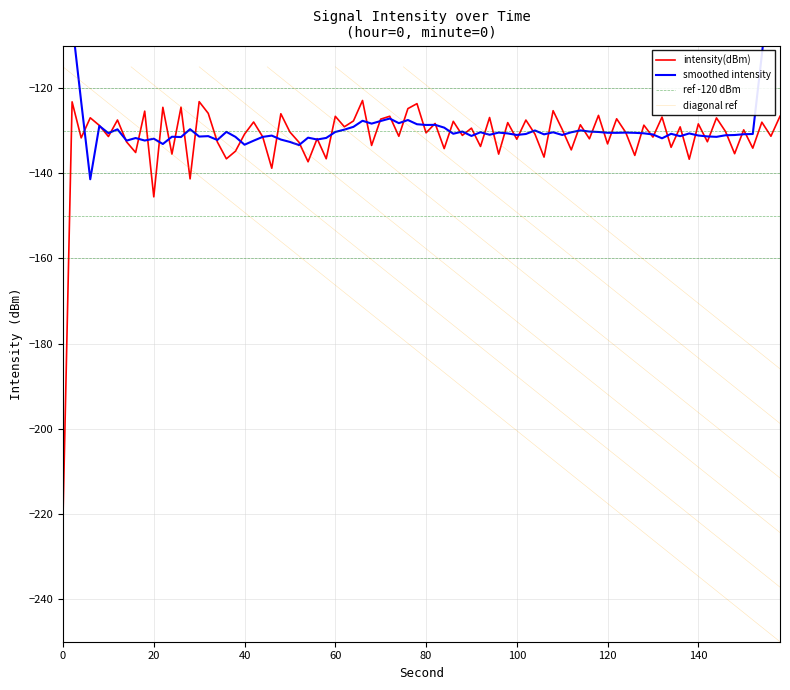

Does the chart have visible grid lines?

Yes